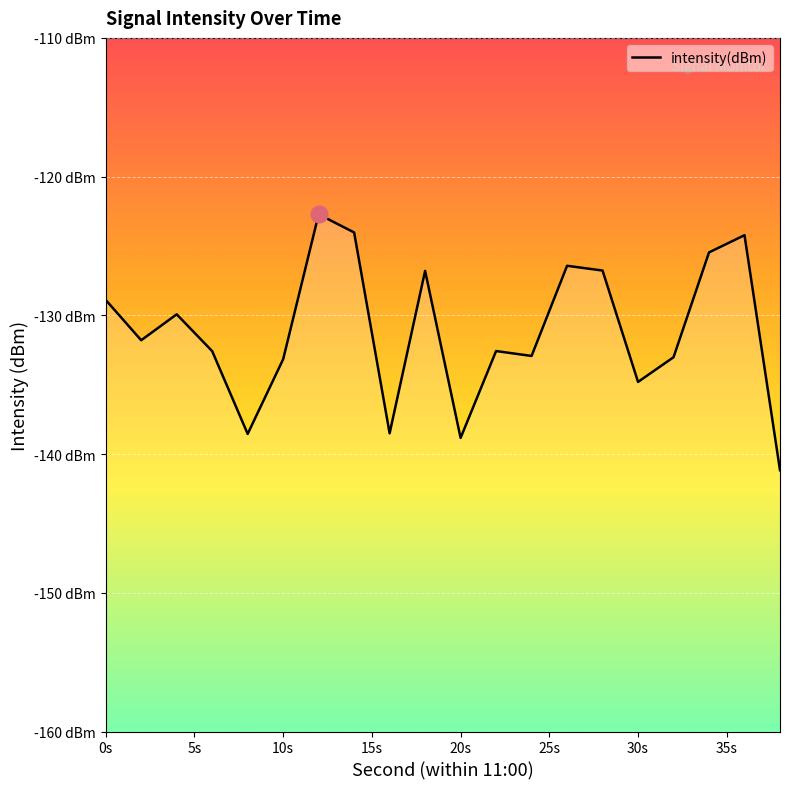

What is the average value?

-131.2